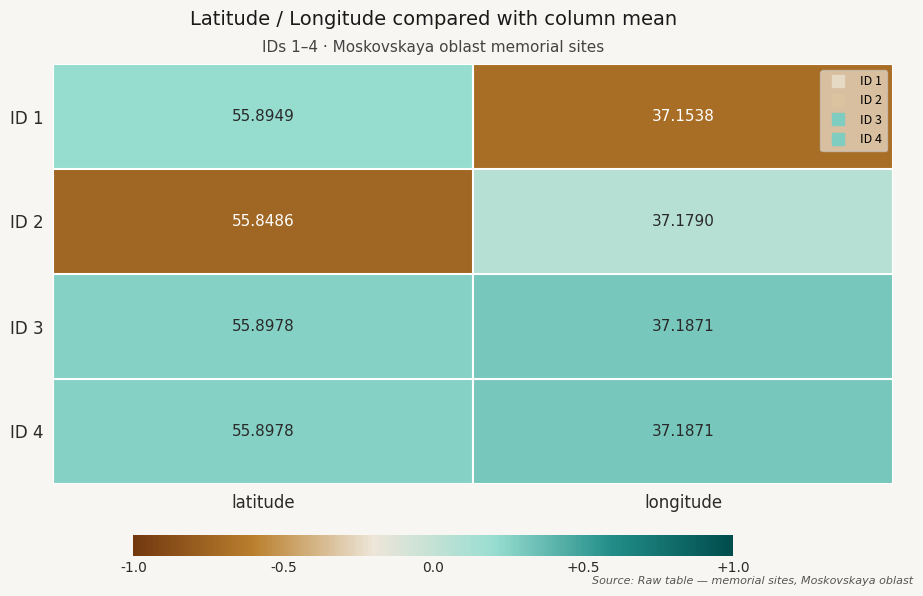

Between latitude and longitude, which series saw the biggest shift?

ID 1